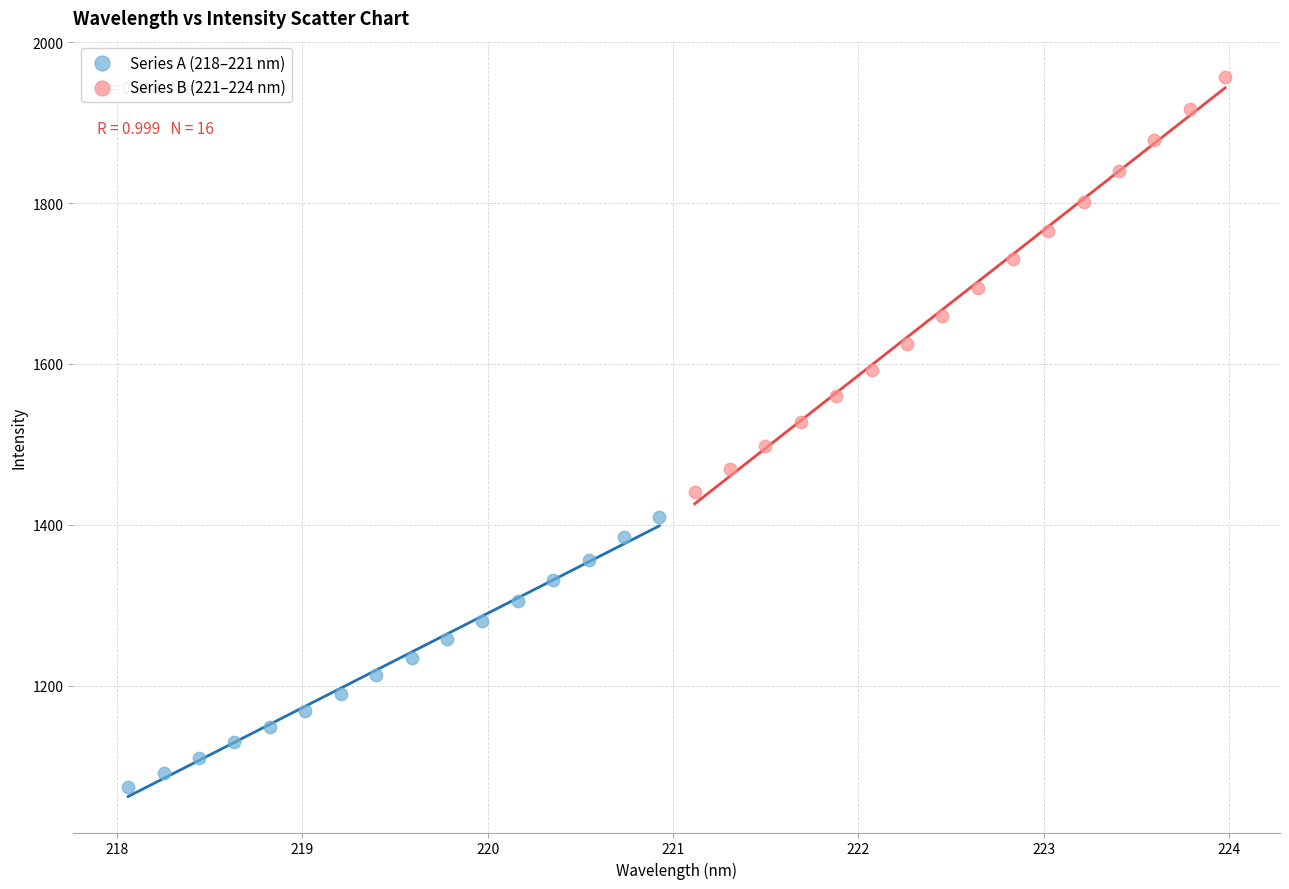

Which series contains the highest Y value?

Series B (221–224 nm)